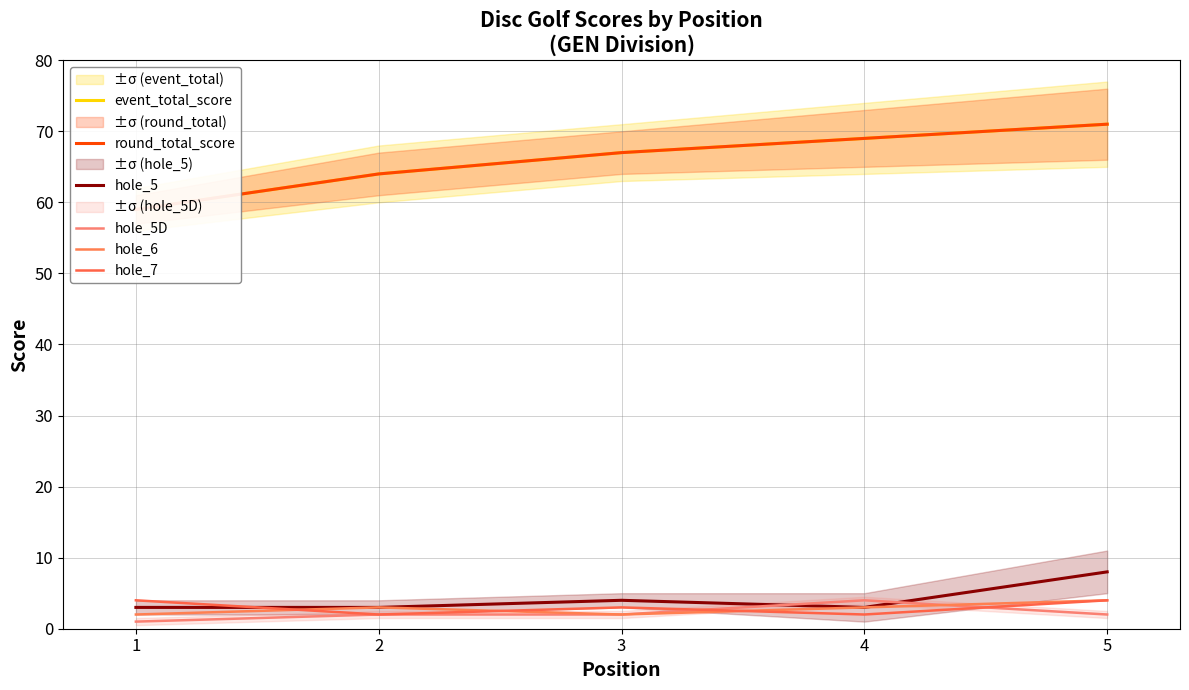

Is it true that event_total_score equals 64 at 2?

True